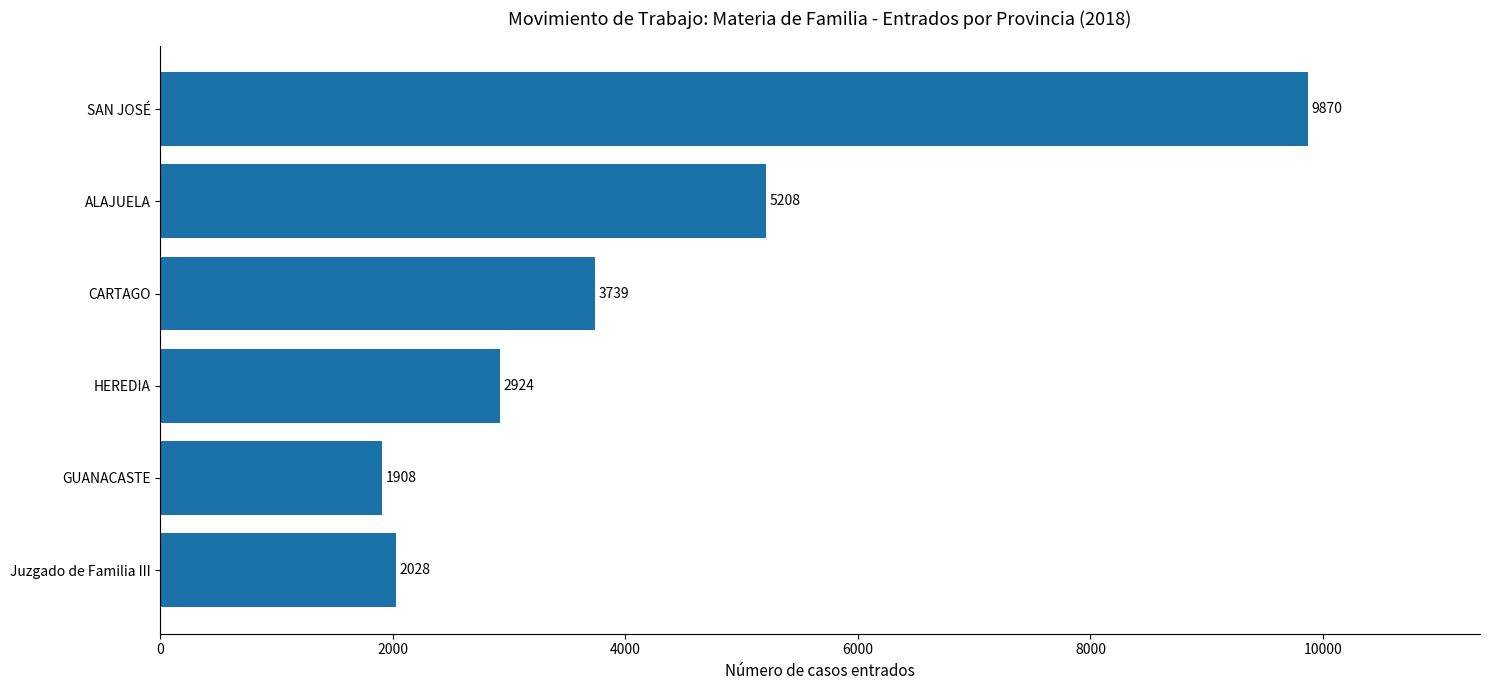

At which category does the chart reach its minimum across all series?

GUANACASTE